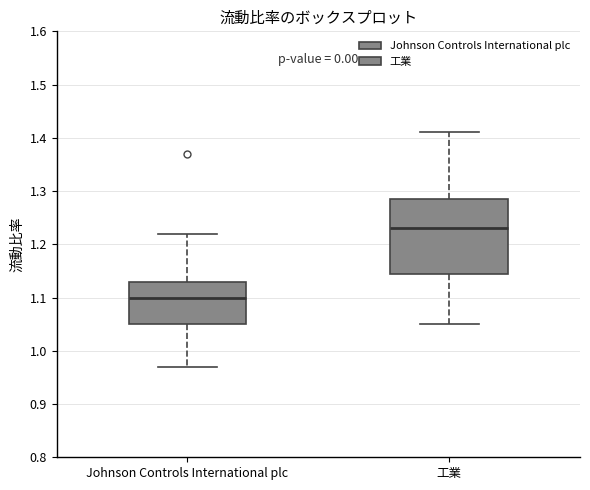

Reading left to right, read every box against the y-axis: the position of its median line, the range the box covers, and the ends of its whiskers. The values are not printed on the chart, so give them approximately, as read against the axis.

Johnson Controls International plc: median 1.10, box 1.05 to 1.13, whiskers 0.97 to 1.22
工業: median 1.23, box 1.15 to 1.29, whiskers 1.05 to 1.41